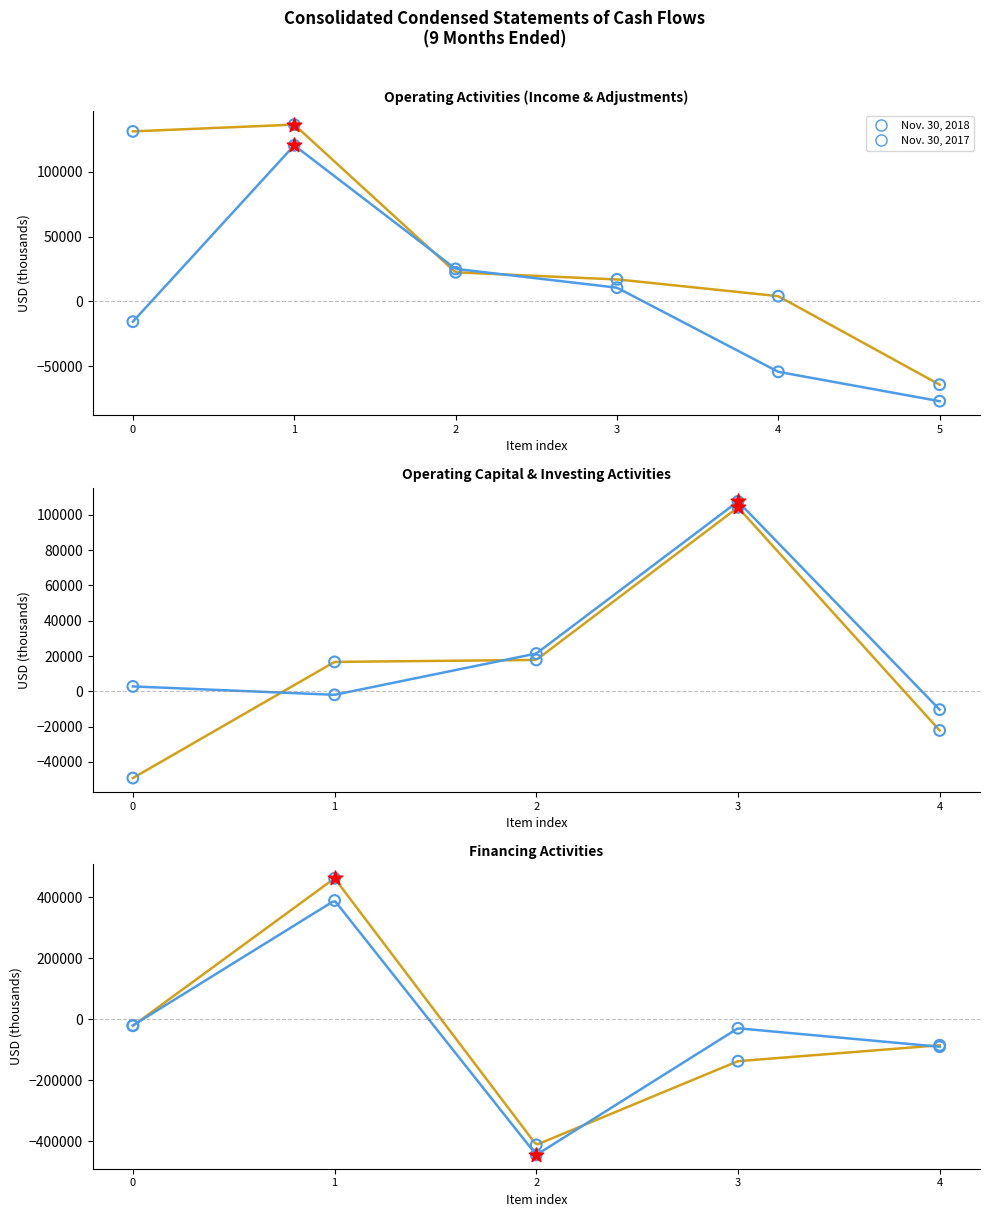

Is the value of Nov. 30, 2017 at 3 greater than the value of Nov. 30, 2018 at 2?

Yes